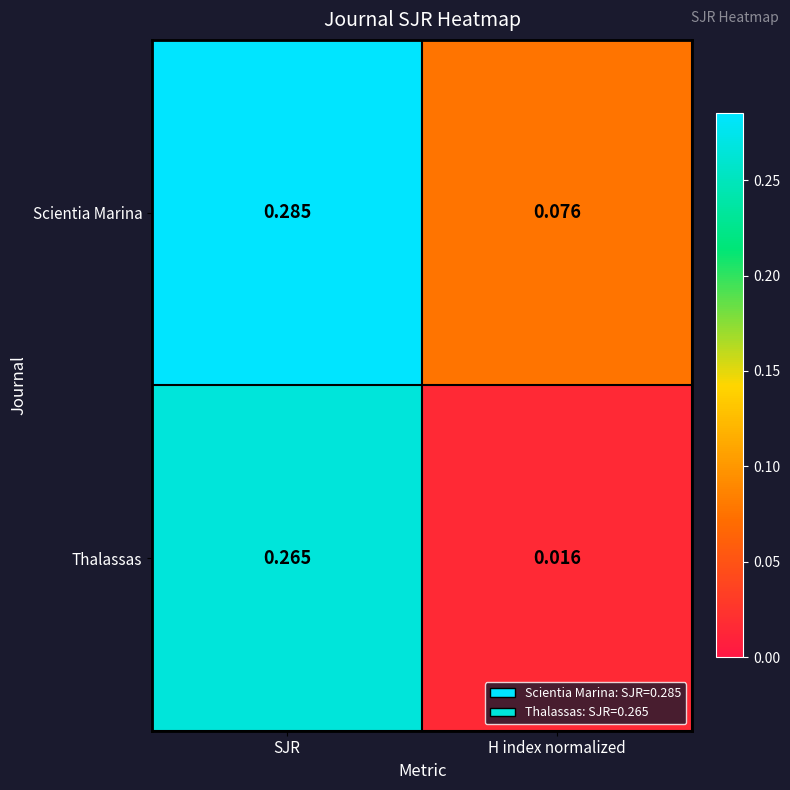

Where is Thalassas nearest to the value 0?

H index normalized